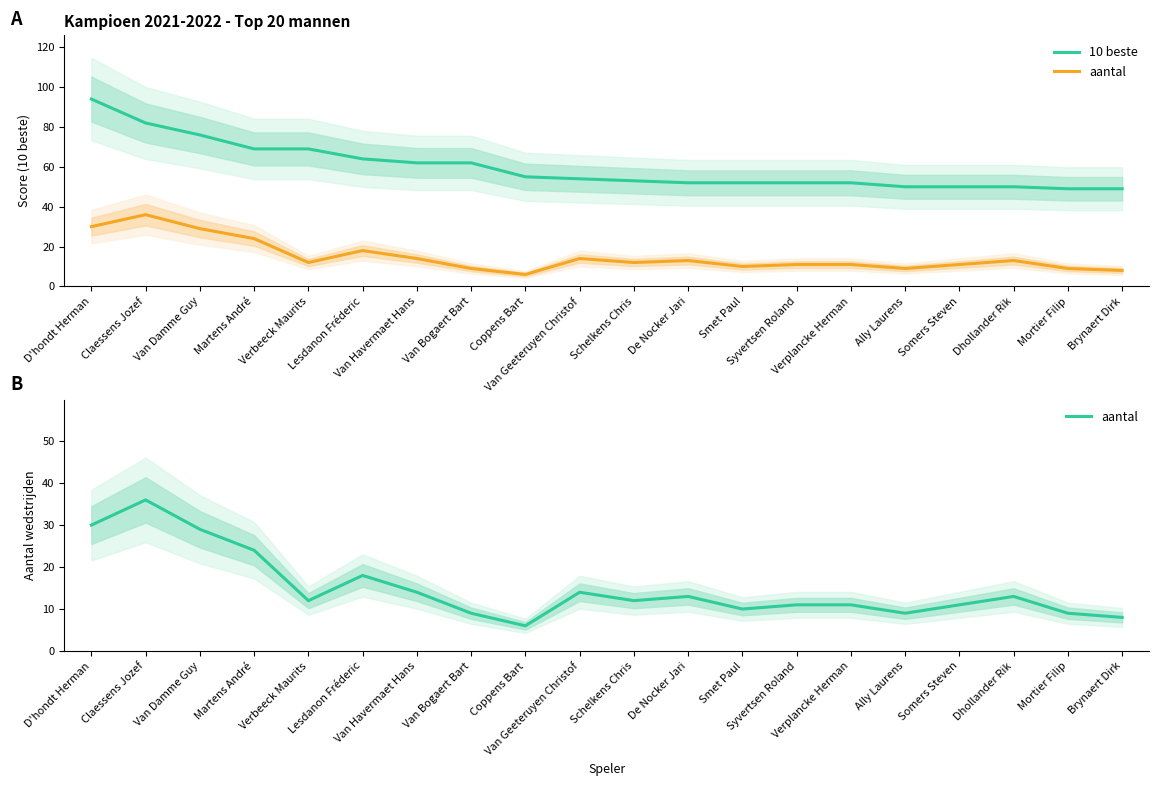

What are all the series names shown in the legend?

10 beste, aantal